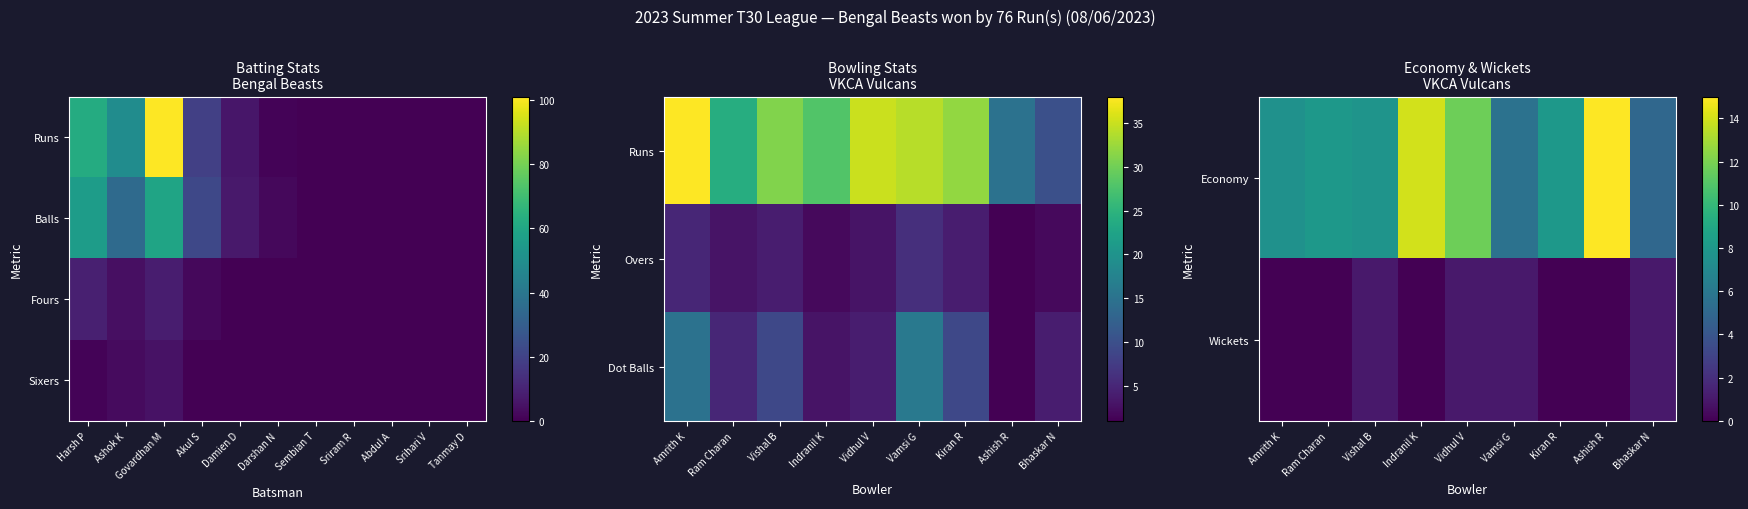

What is the minimum value for bowling_dot_balls?

1